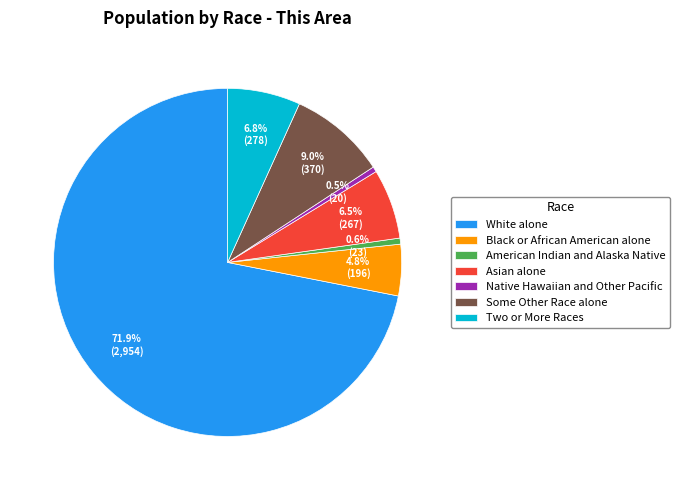

What is the majority slice?

White alone